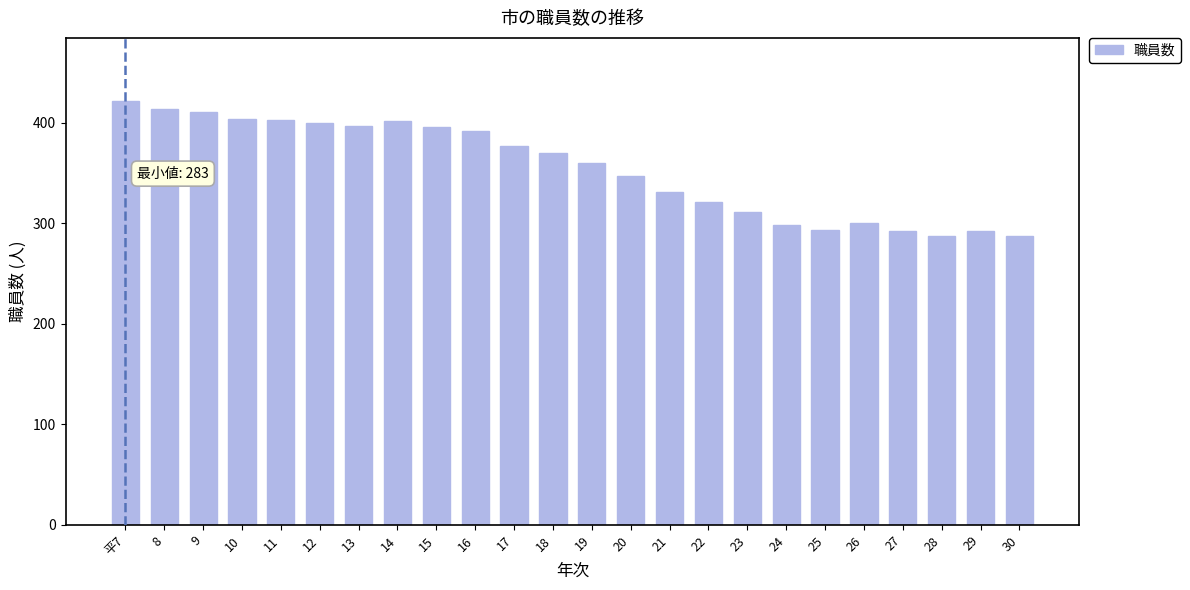

What is the greatest value displayed?

421